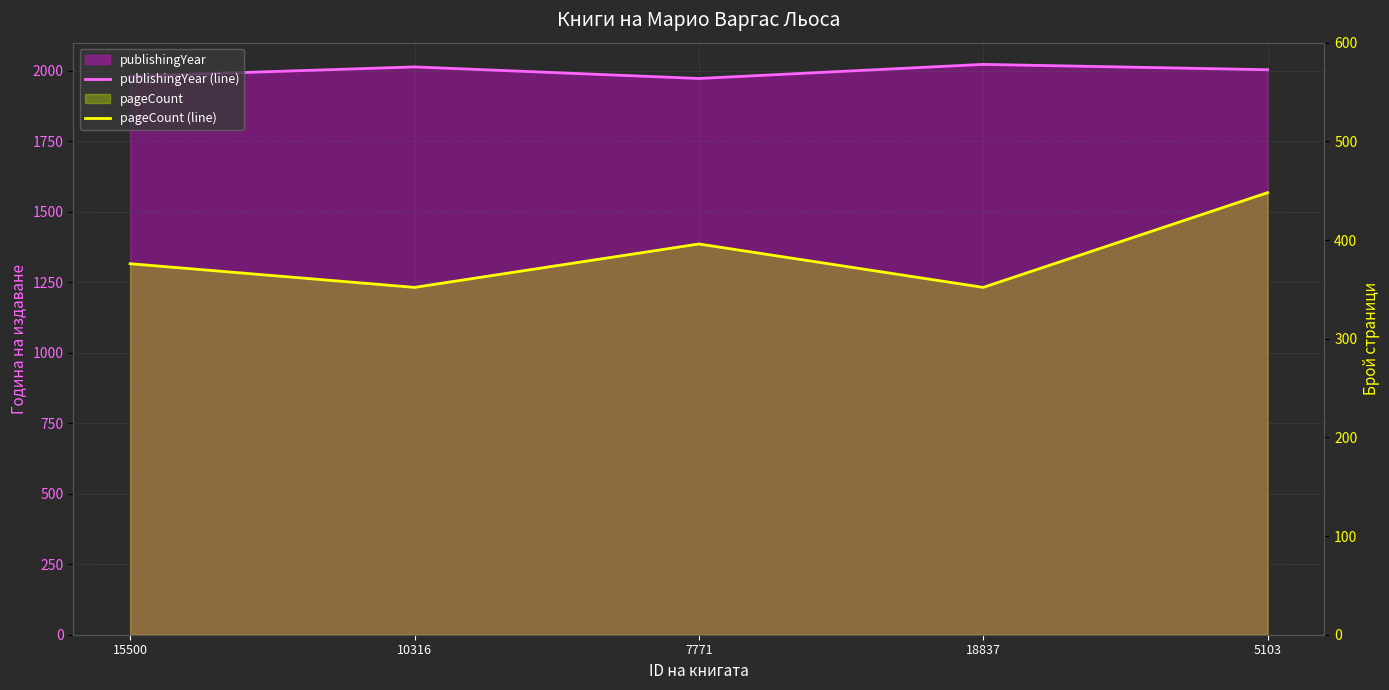

Which has a higher value, 5103 or 18837?

18837